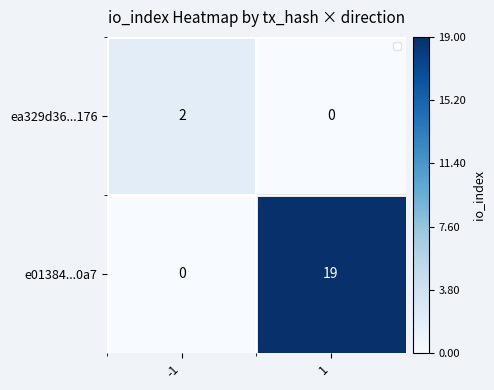

Rank the series at 1 from lowest to highest value.

ea329d36...176, e01384...0a7